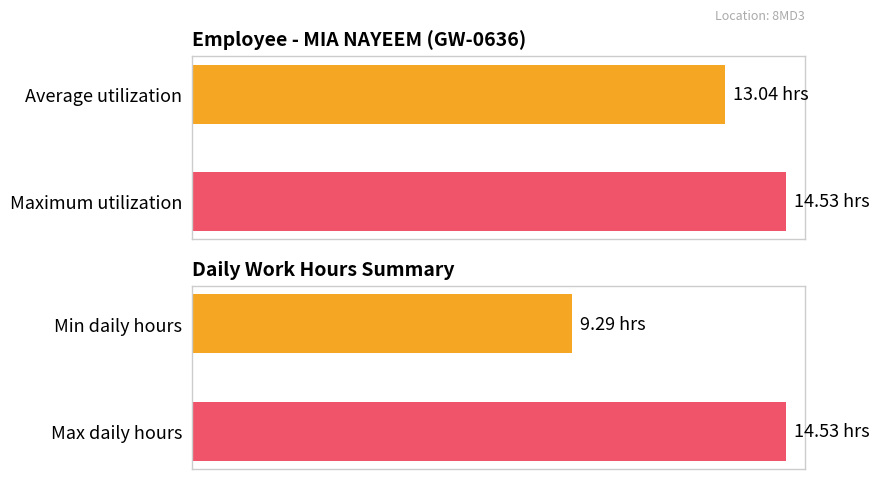

True or false: the data shows 5.9 at 30-Mon.

False